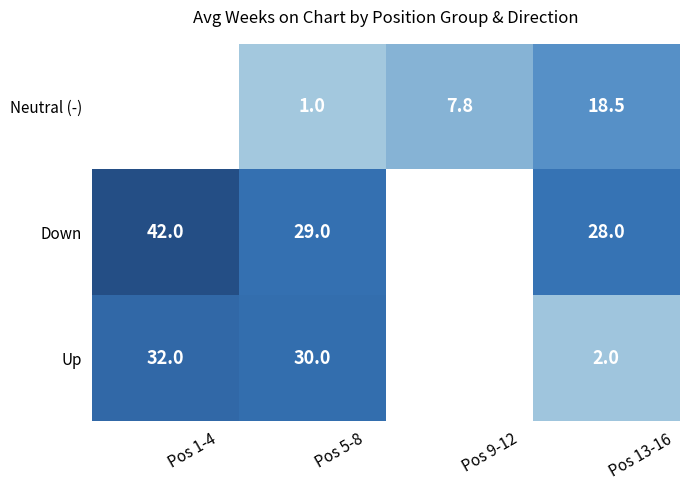

Is the value of Up at Pos 13-16 greater than the value of Neutral (-) at Pos 1-4?

No